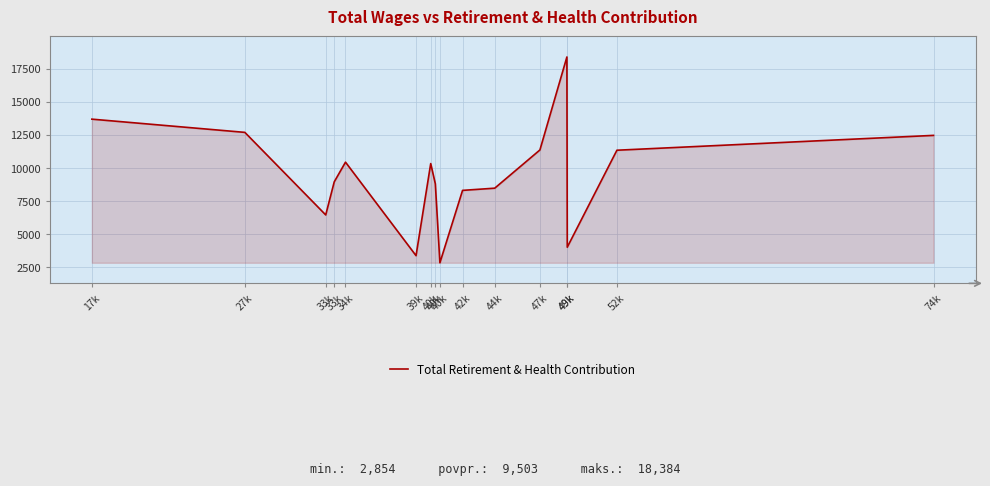

Between 27k and 17k, which is larger?

17k